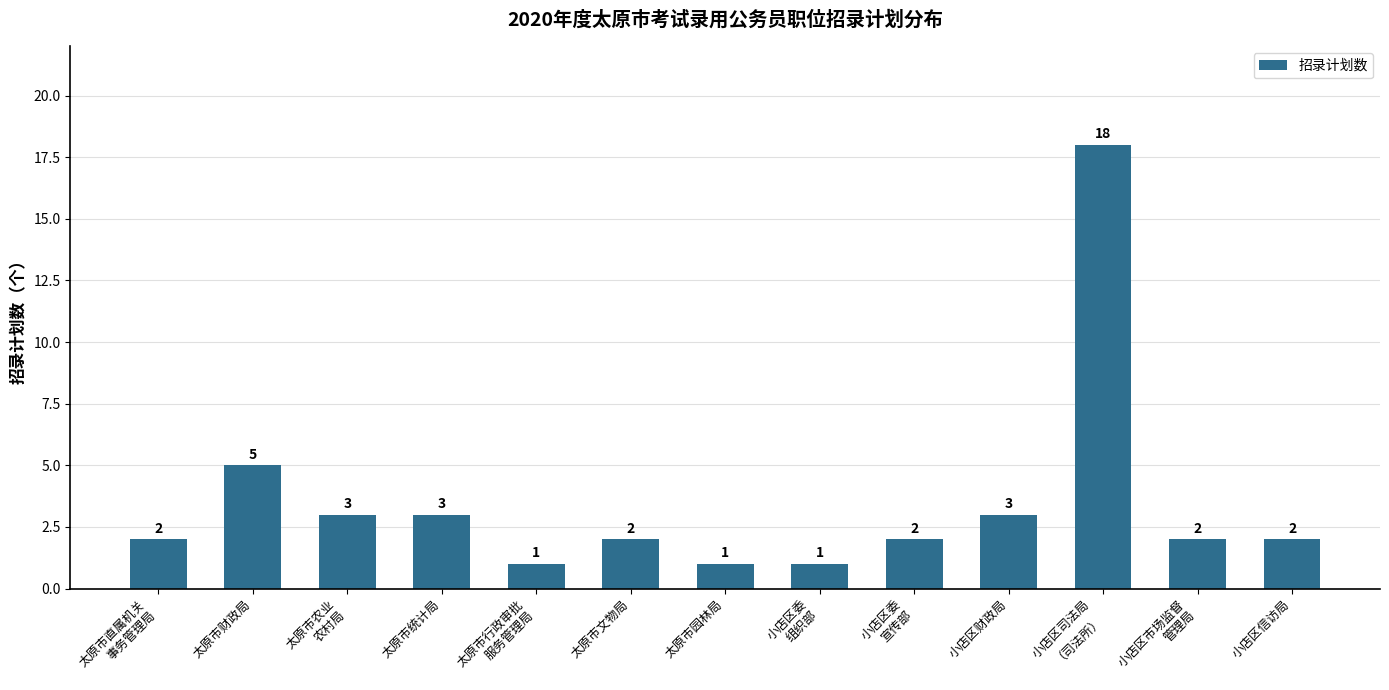

What is the minimum value shown in the chart?

1